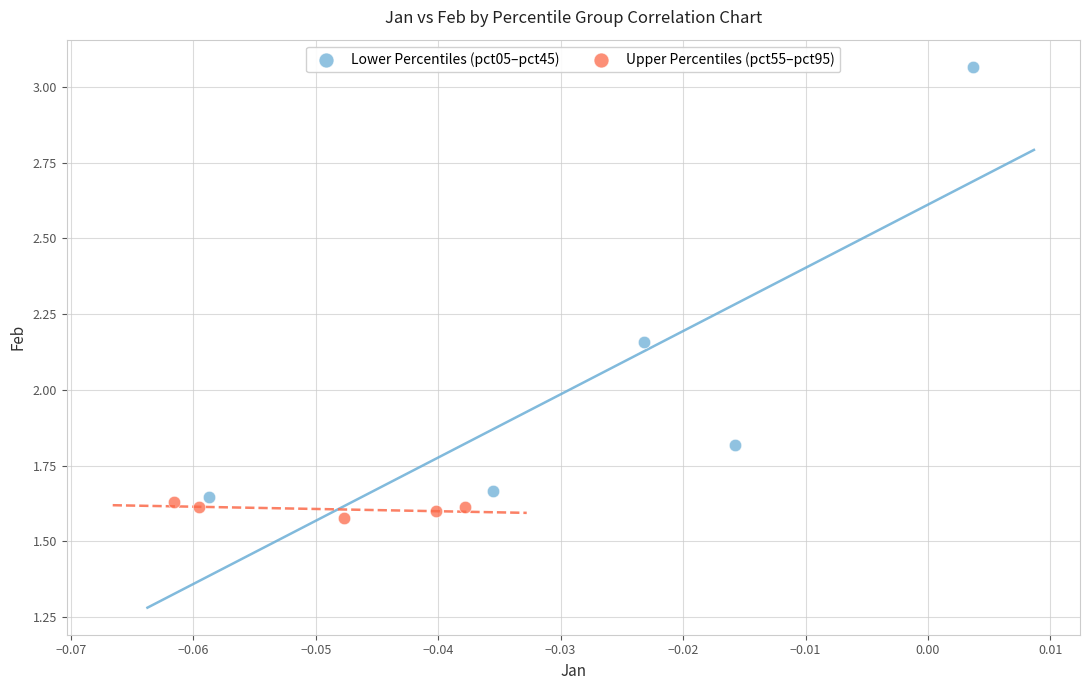

Which series contains the lowest Y value?

Upper Percentiles (pct55–pct95)